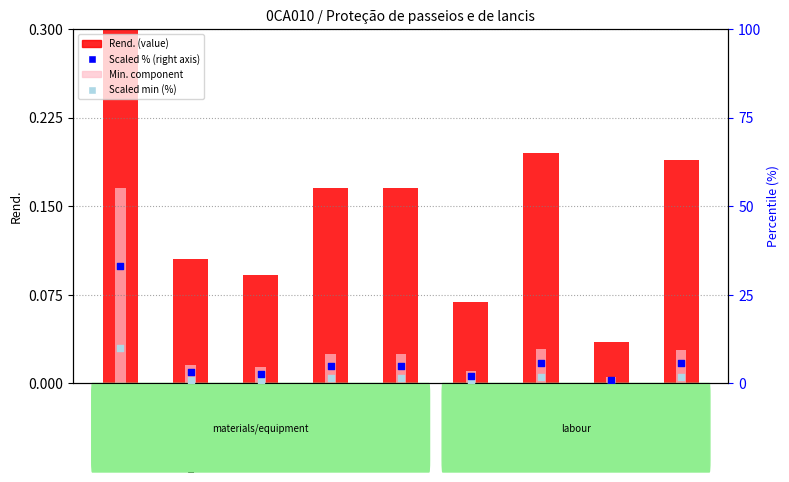

At how many categories does at least one series exceed 11?

1